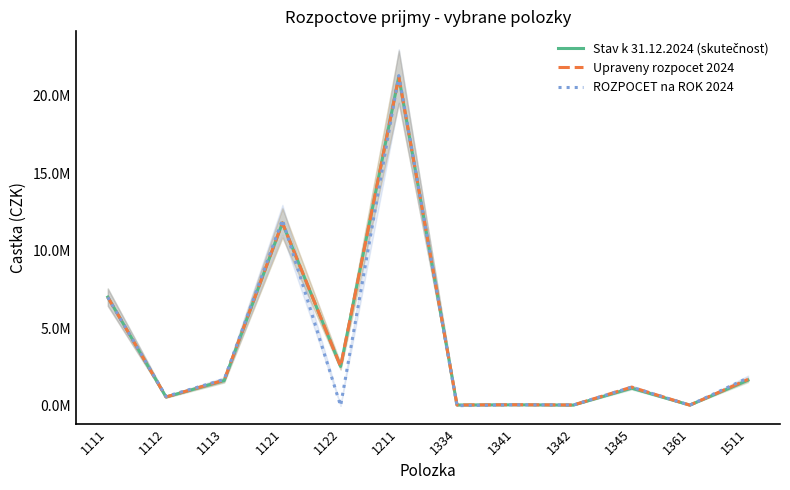

What is the difference between the maximum and minimum values in the Stav k 31.12.2024 (skutečnost) series?

21176187.2